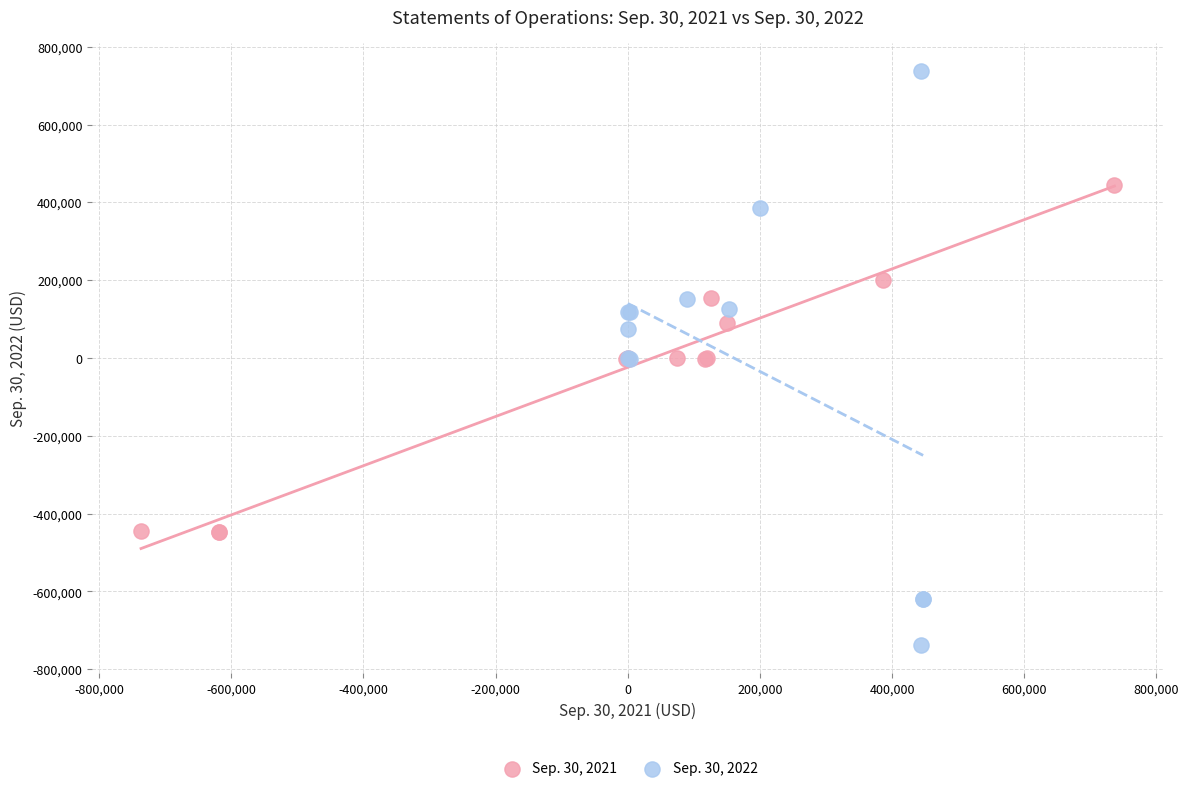

Which series contains the lowest Y value?

Sep. 30, 2022